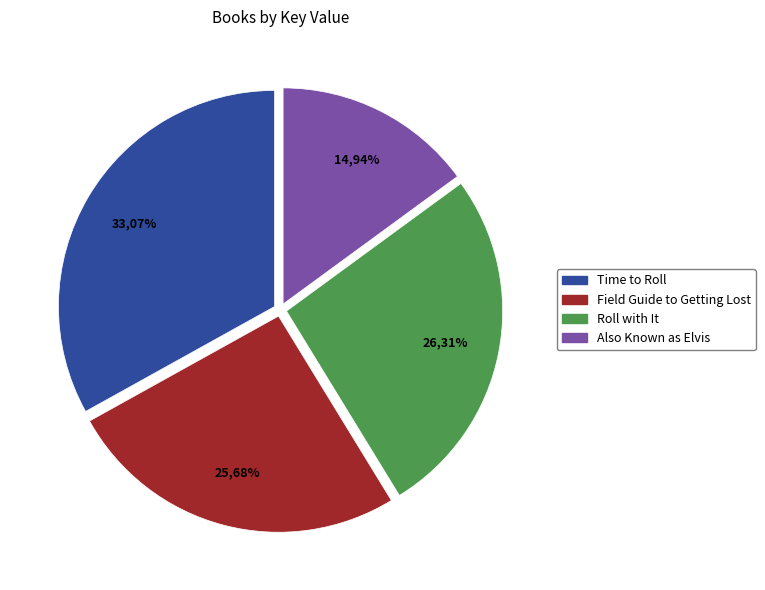

How many segments does this pie chart have?

4